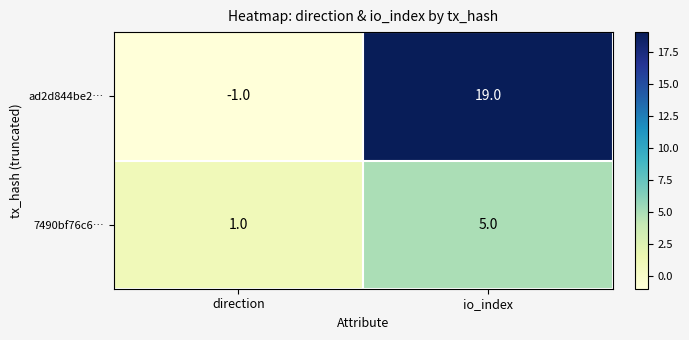

What value does the ad2d844be2… series have at io_index, to the nearest 5?

20